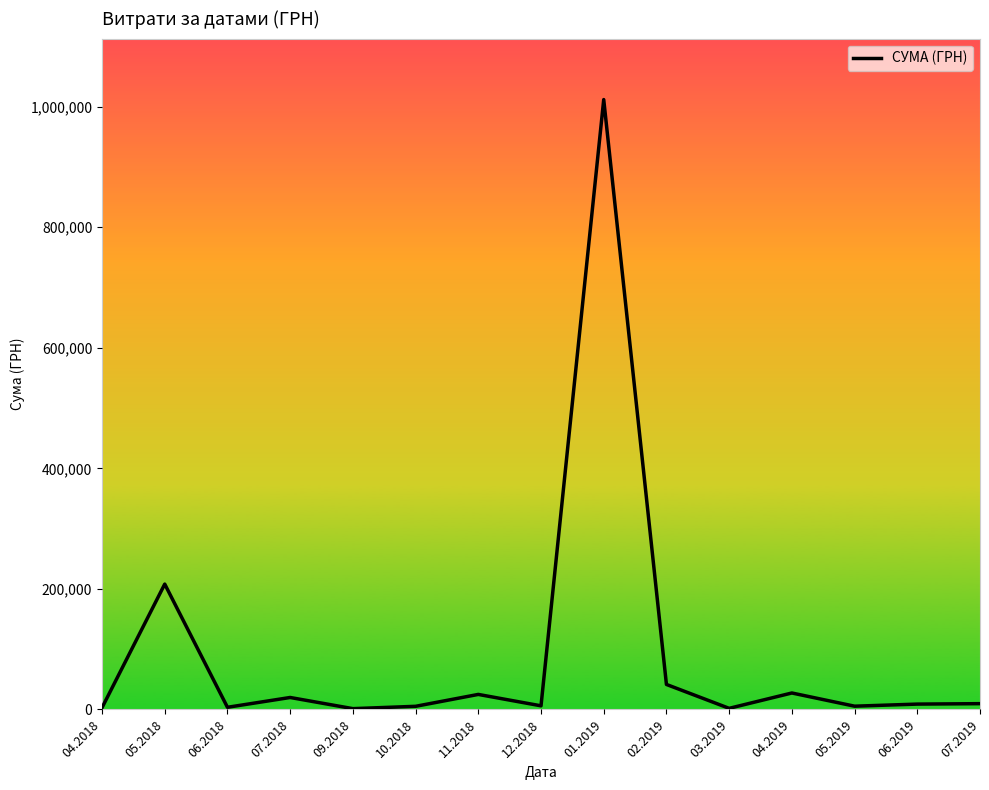

What is the ratio of the value at 05.2018 to the value at 04.2019?

7.6